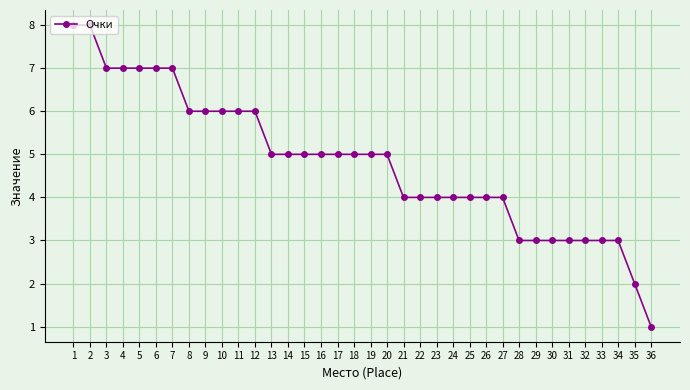

Which label corresponds to the smallest value in the chart?

36